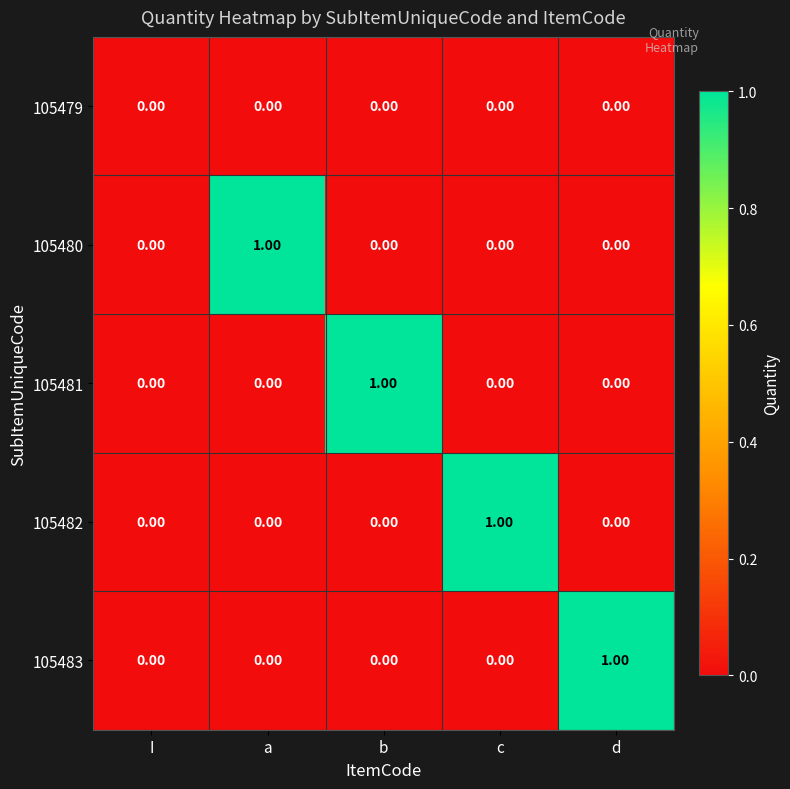

Count the number of data series in this chart.

5